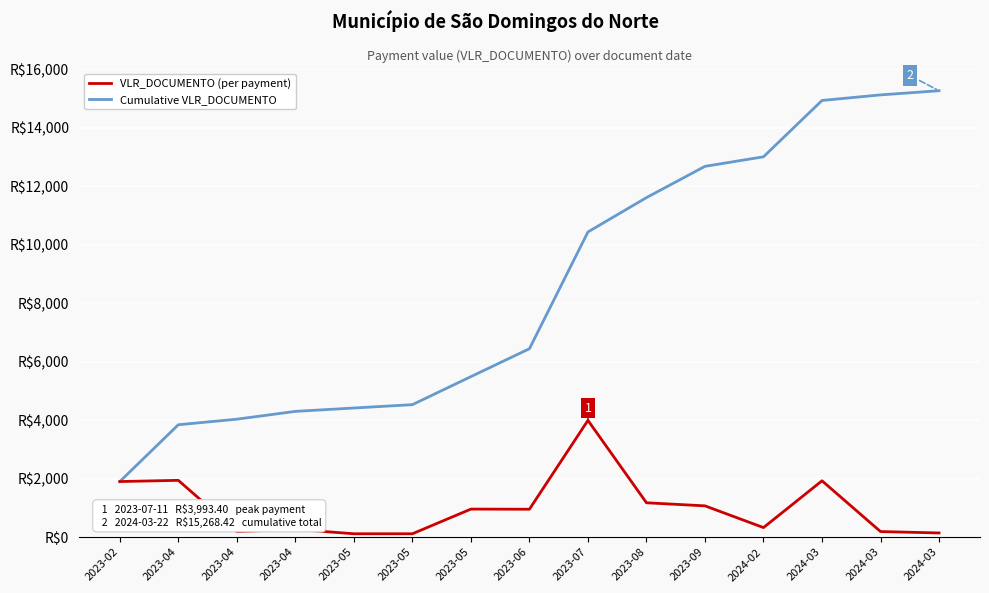

Is this an area chart (filled region under the line)?

No